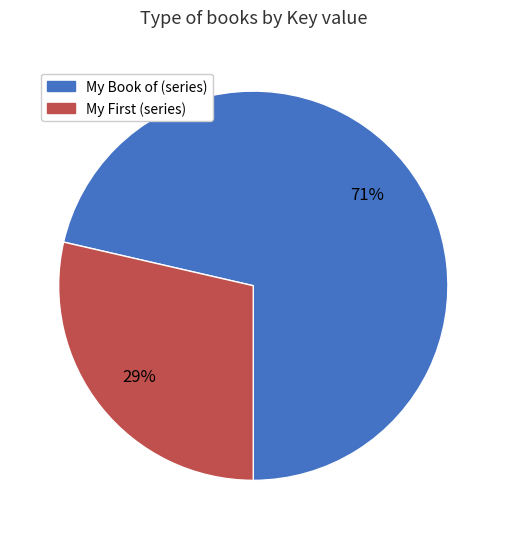

Which slice is the largest?

My Book of (series)